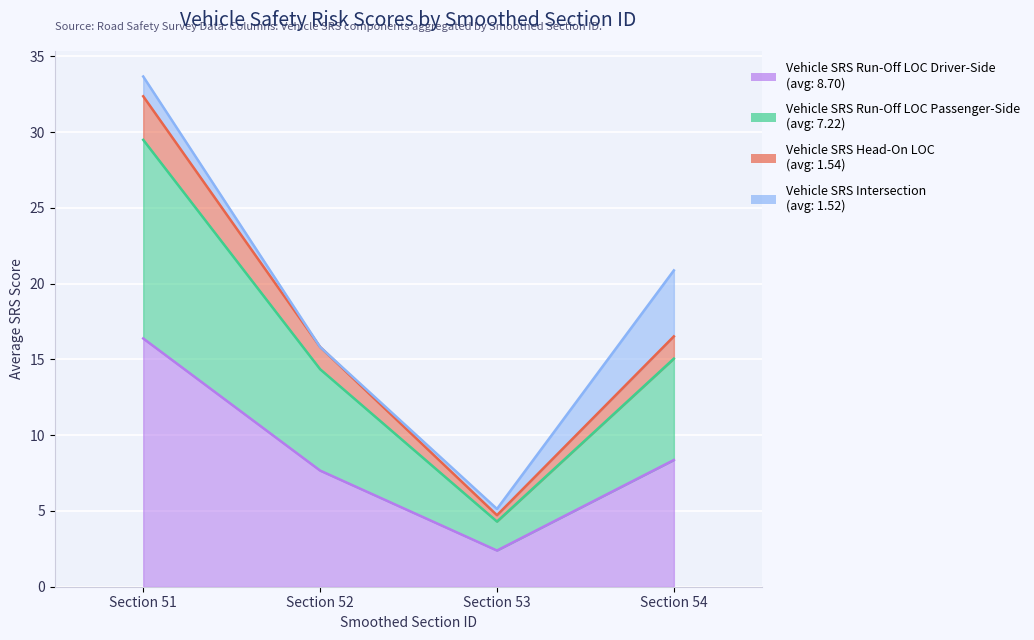

True or false: Vehicle SRS Run-Off LOC Passenger-Side has a value of 6.9 at Section 53.

False